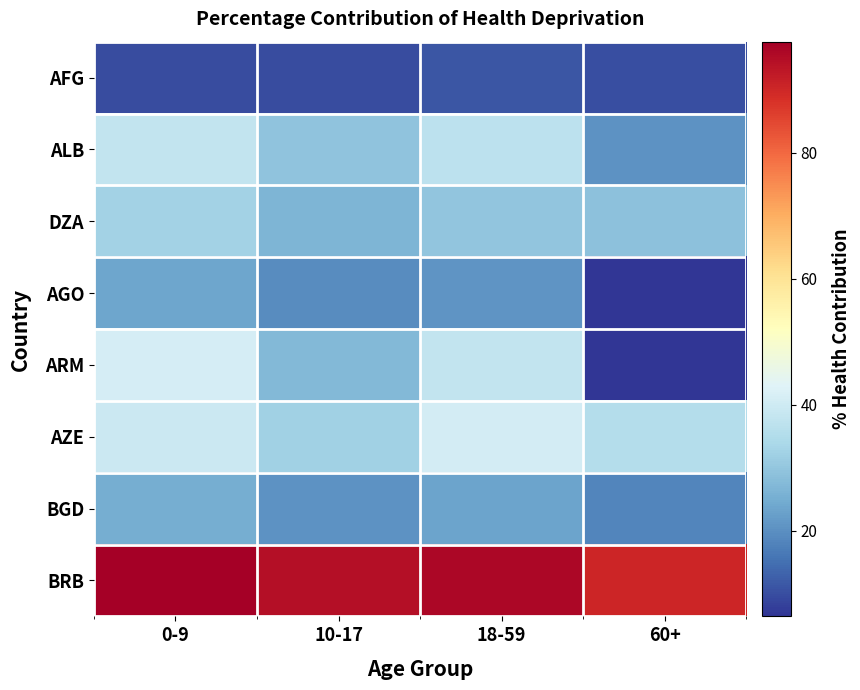

At 60+, list the series in order from largest to smallest.

BRB, AZE, DZA, ALB, BGD, AFG, ARM, AGO